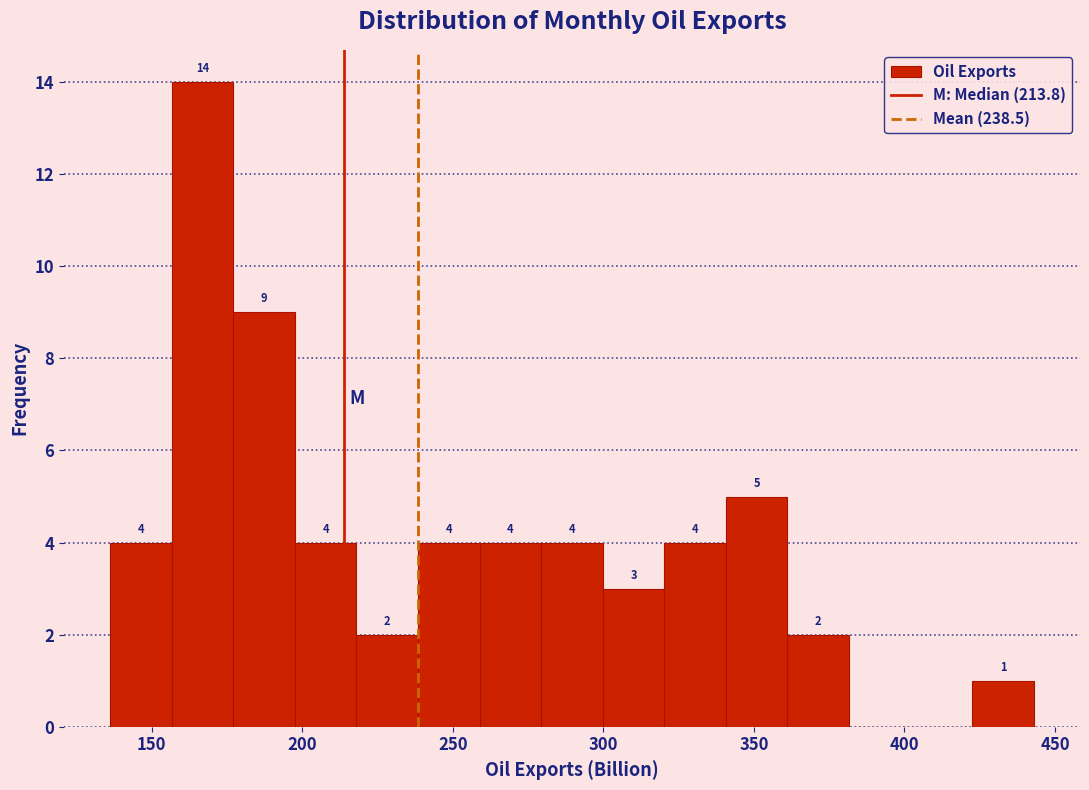

Which range on the x-axis has the tallest bar?

155 to 175